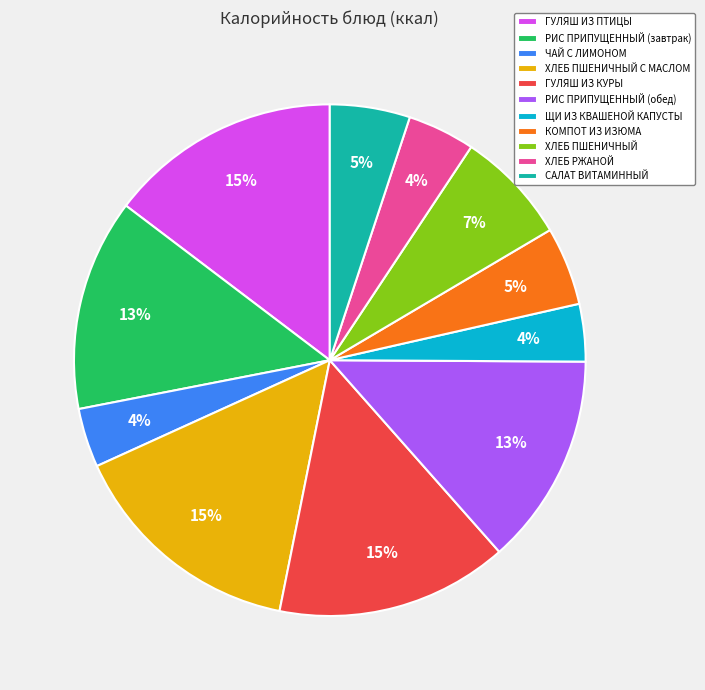

To the nearest percent, what is the difference between the largest and smallest slice percentages?

11%